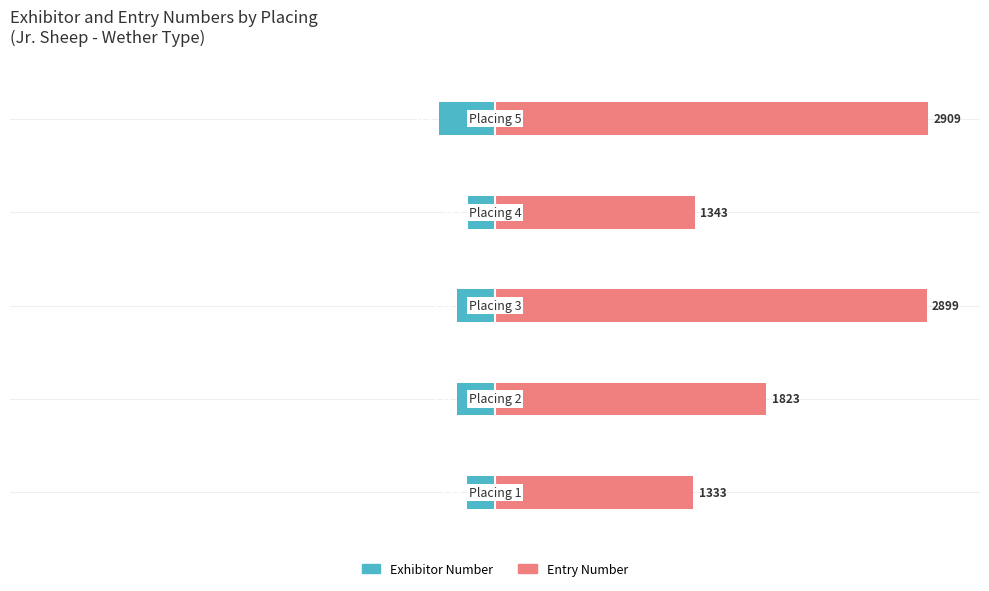

How many groups of bars are there?

5